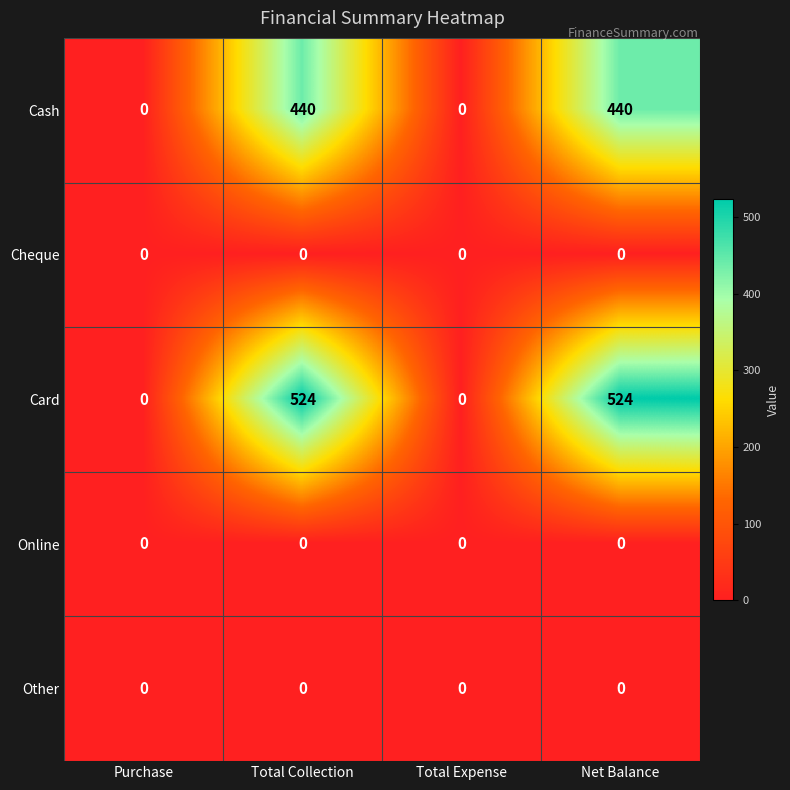

Which series has the largest total across all categories?

Card